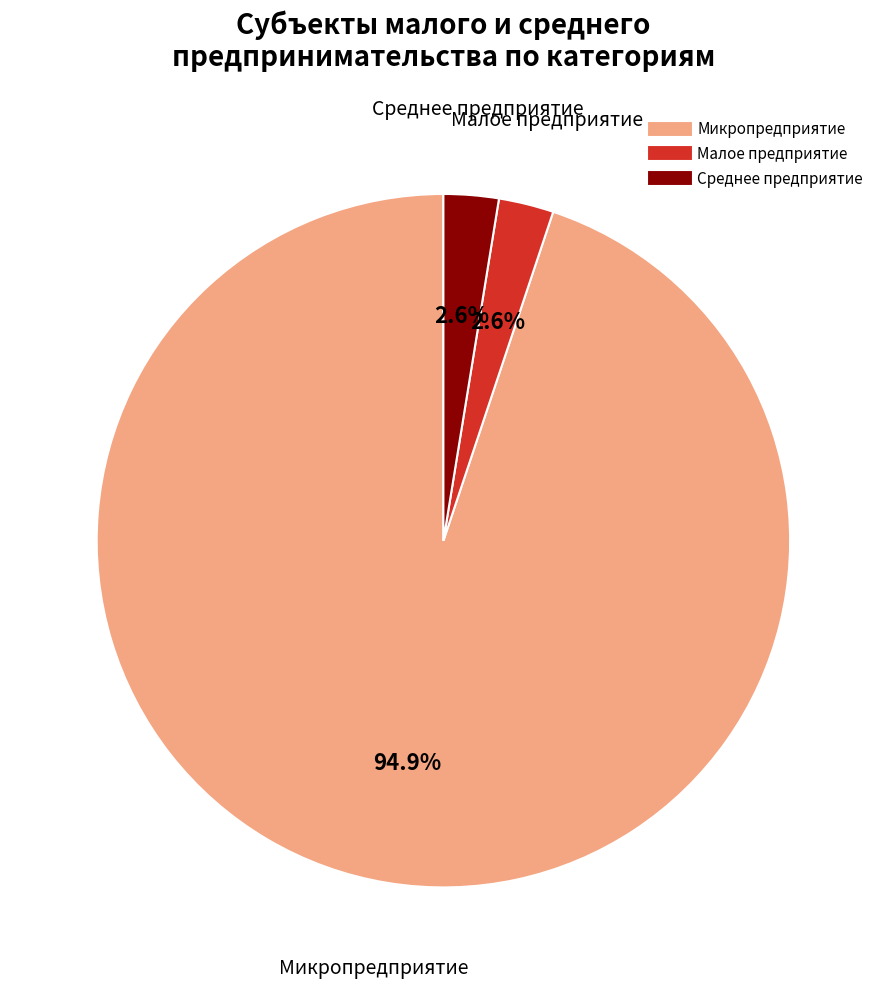

Does any single category account for the majority?

Yes